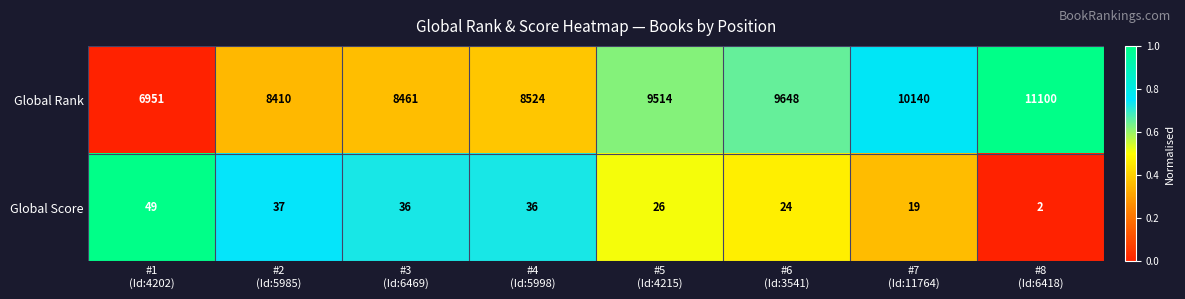

What is the highest value of the Global Score series?

49